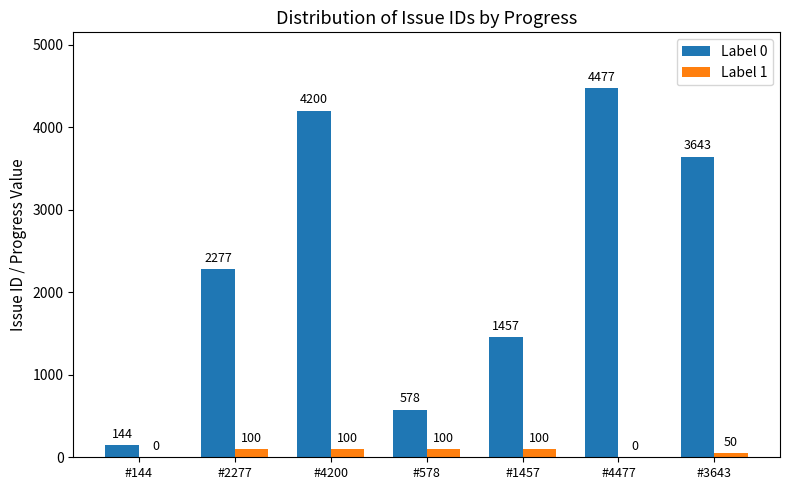

Which series has the largest range (max minus min)?

Label 0